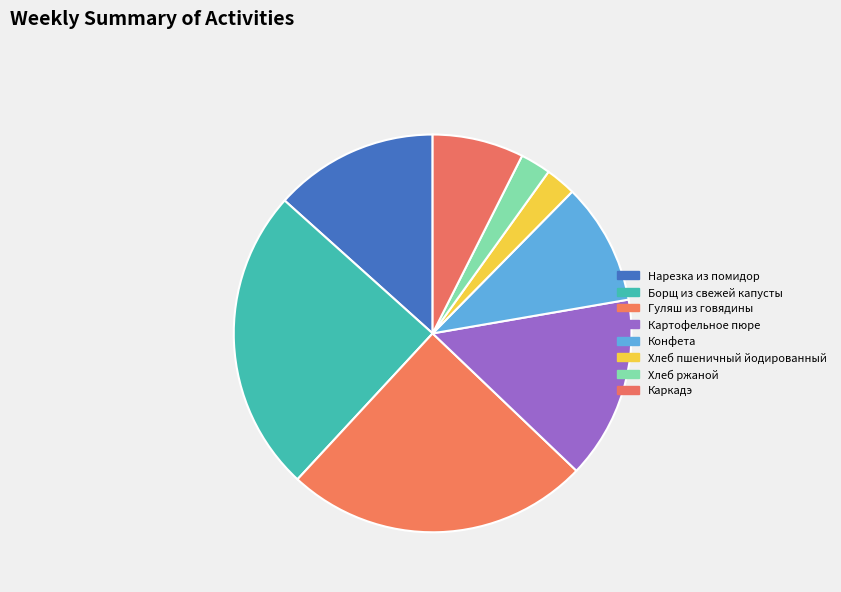

Count the number of slices in the pie.

8